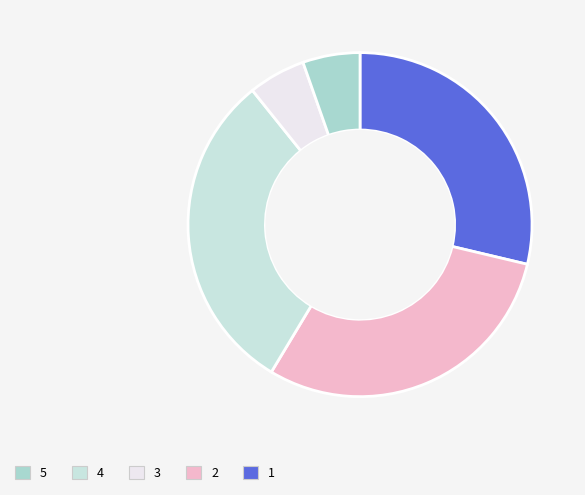

To the nearest percent, what is the difference between the largest and smallest slice percentages?

25%